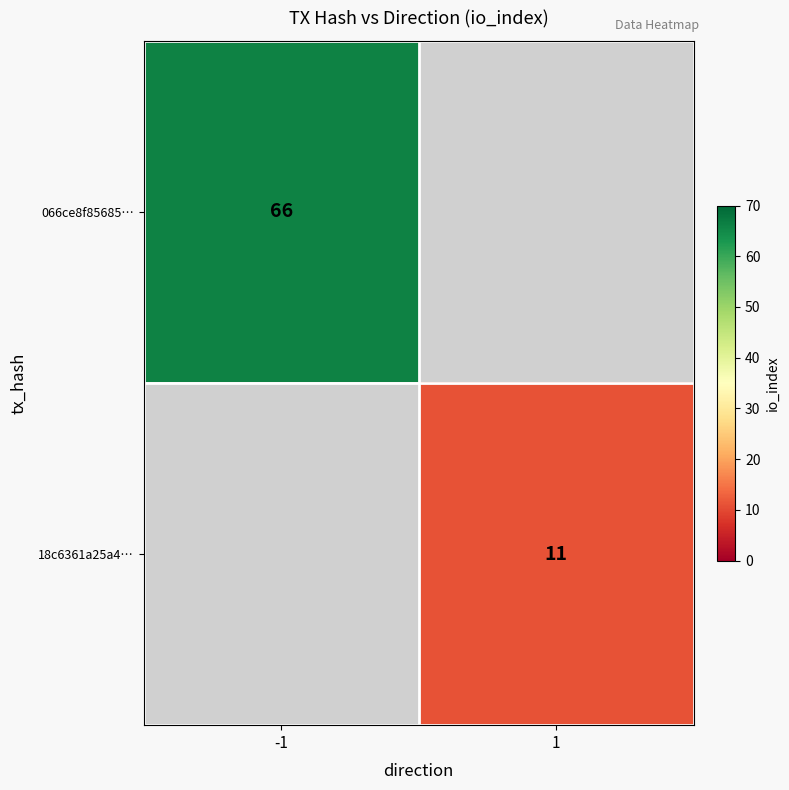

How many distinct data groups are displayed?

2